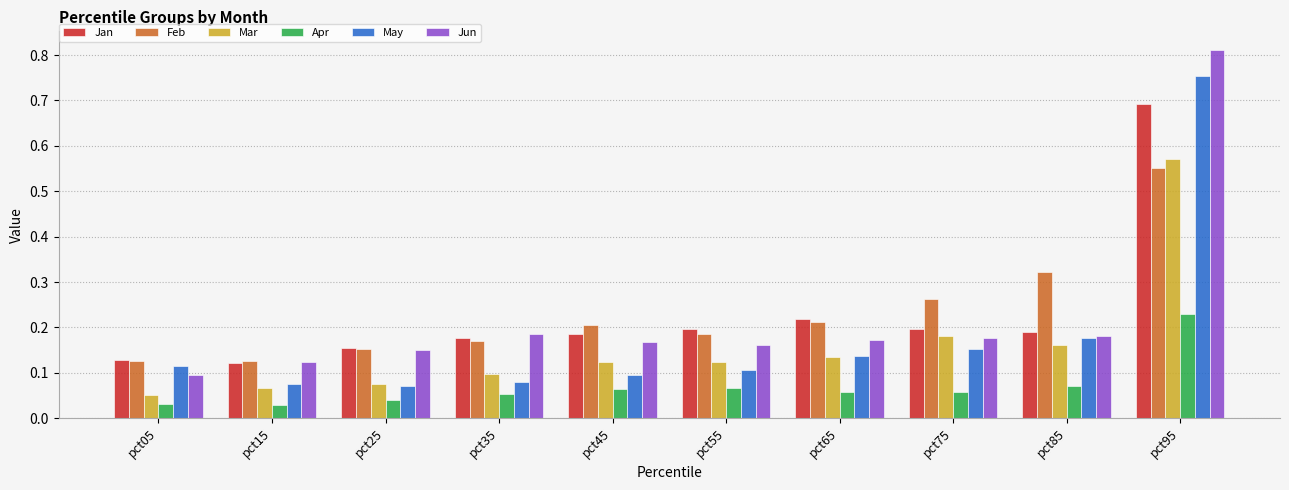

What is the difference between the maximum and minimum values in the May series?

0.7